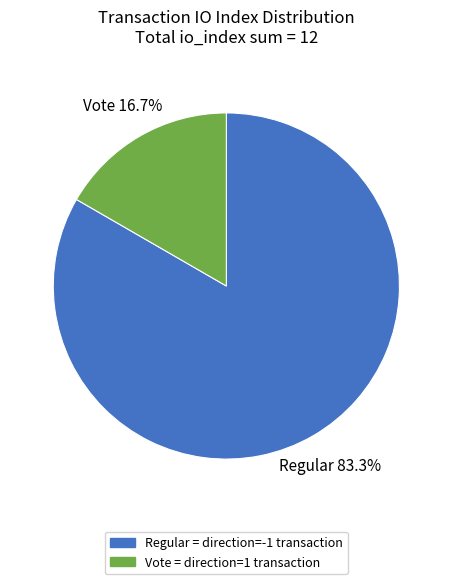

Which has a higher value, Regular = direction=-1 transaction or Vote = direction=1 transaction?

Regular = direction=-1 transaction